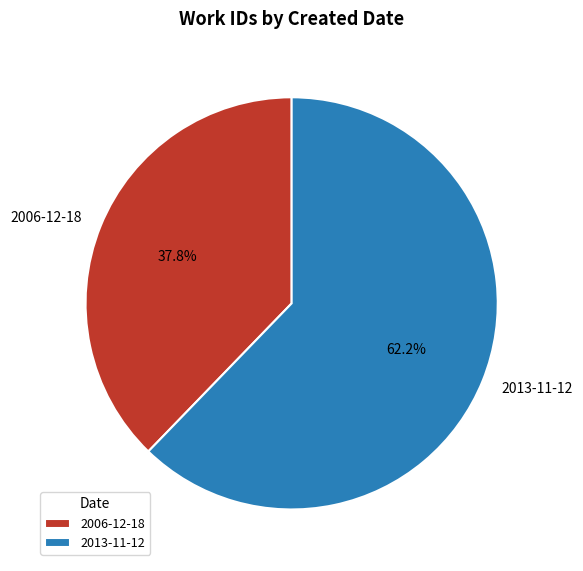

What is the smallest slice in the pie chart?

2006-12-18